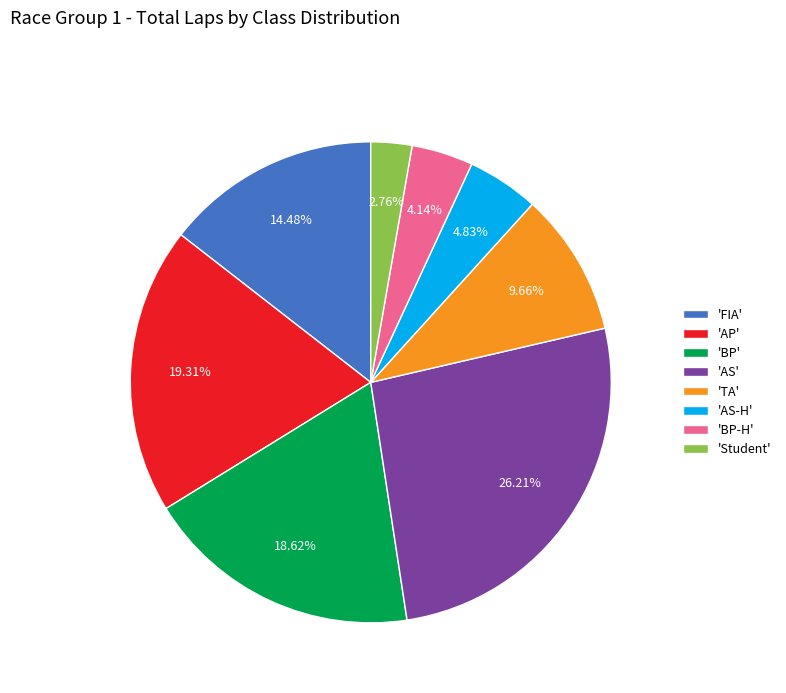

To the nearest percent, what is the difference between the largest and smallest slice percentages?

23%